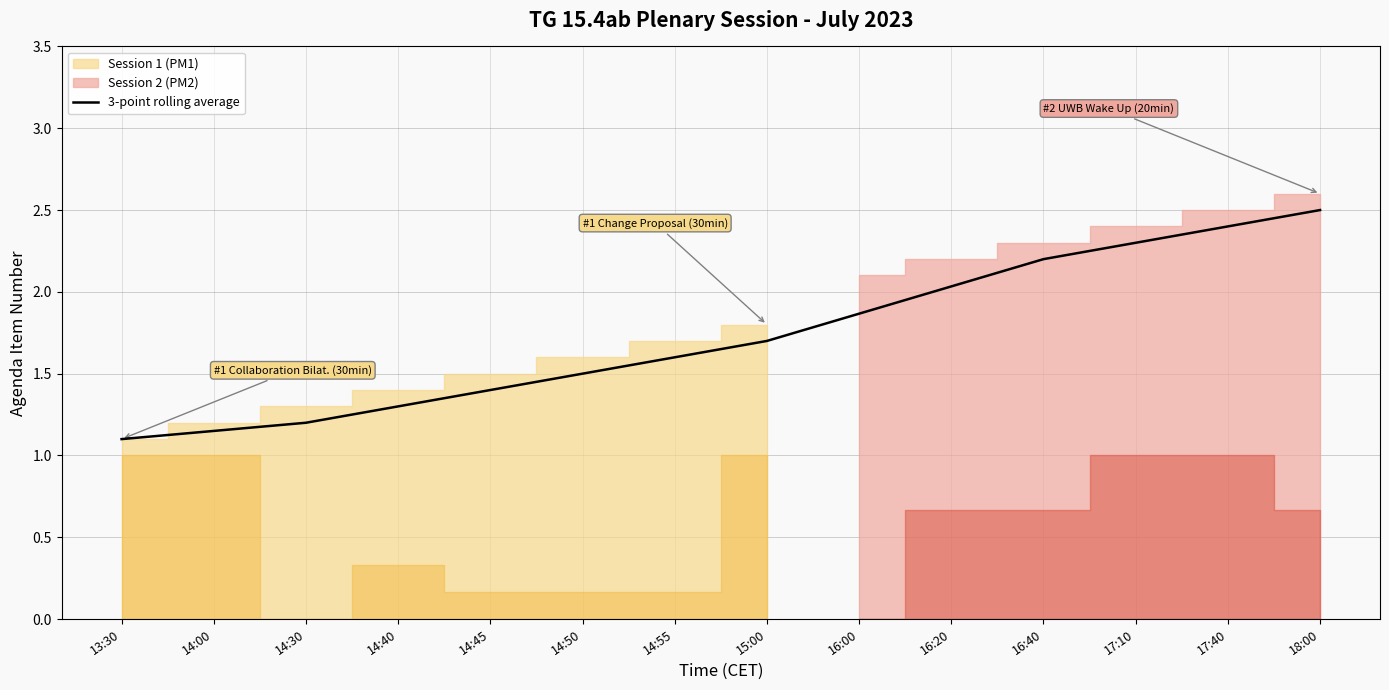

Reading left to right, transcribe all the data shown in this chart.

13:30=1.1	14:00=1.1	14:30=1.2	14:40=1.3	14:45=1.4	14:50=1.5	14:55=1.6	15:00=1.7	16:00=1.9	16:20=2.0	16:40=2.2	17:10=2.3	17:40=2.4	18:00=2.5